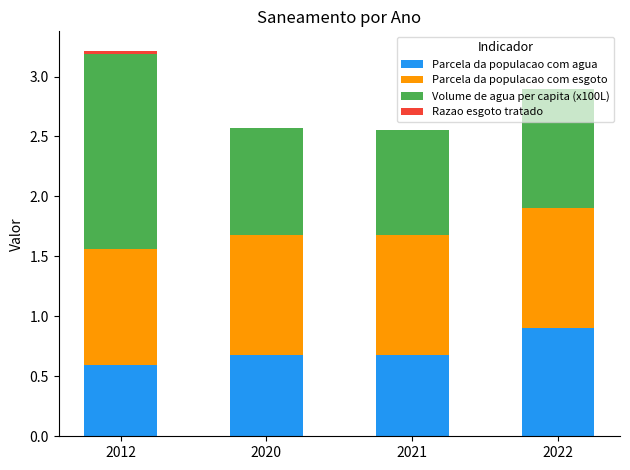

What is the approximate value of Parcela da populacao com agua at 2021?

0.7